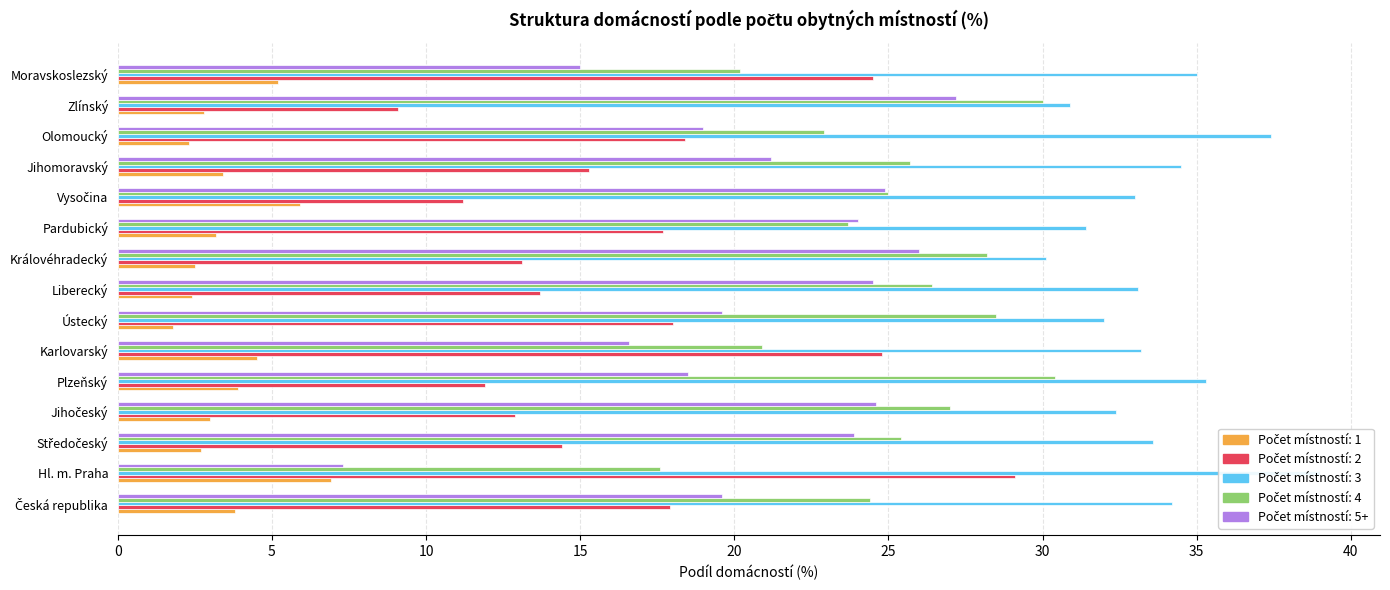

Read the 4 value at Pardubický.

23.7